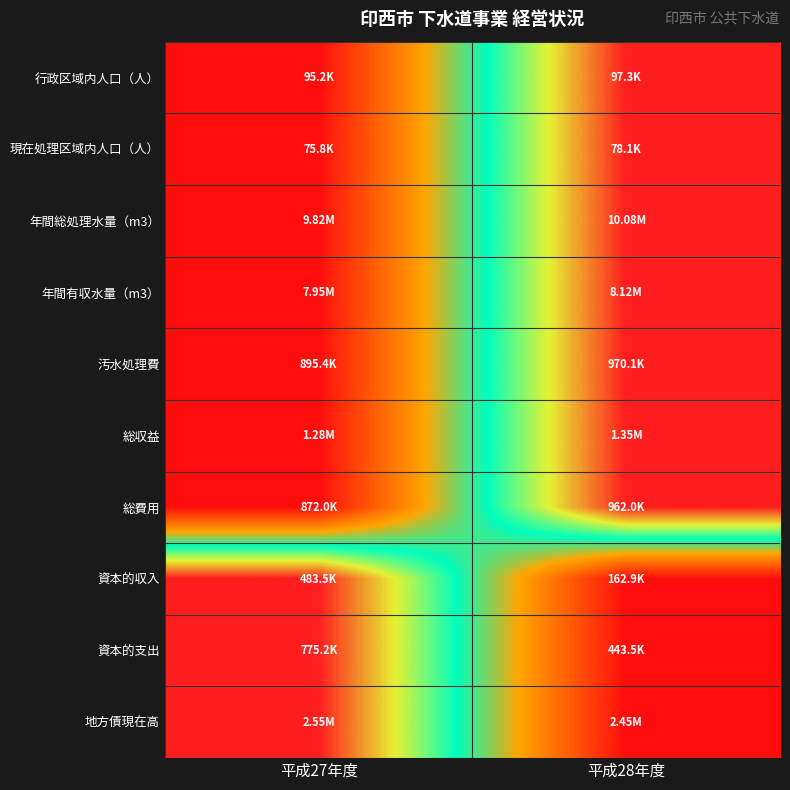

Reading left to right, what are all the values shown in this chart?

行政区域内人口（人）: 平成27年度=0	平成28年度=1
現在処理区域内人口（人）: 平成27年度=0	平成28年度=1
年間総処理水量（m3）: 平成27年度=0	平成28年度=1
年間有収水量（m3）: 平成27年度=0	平成28年度=1
汚水処理費: 平成27年度=0	平成28年度=1
総収益: 平成27年度=0	平成28年度=1
総費用: 平成27年度=0	平成28年度=1
資本的収入: 平成27年度=1	平成28年度=0
資本的支出: 平成27年度=1	平成28年度=0
地方債現在高: 平成27年度=1	平成28年度=0